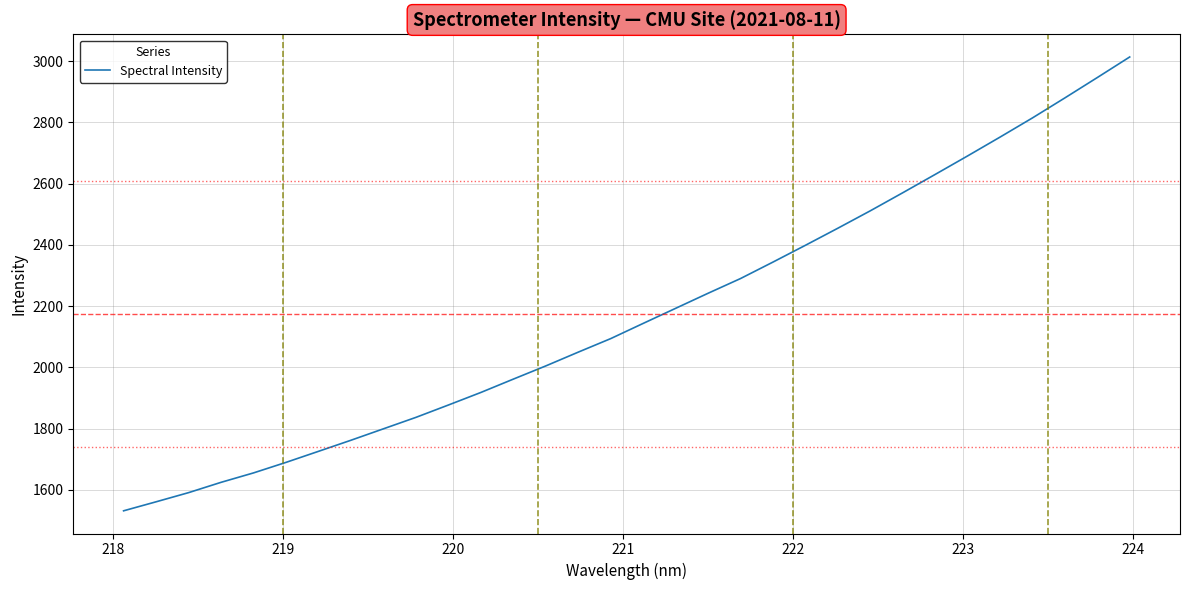

What is the maximum value shown in the chart?

3013.2